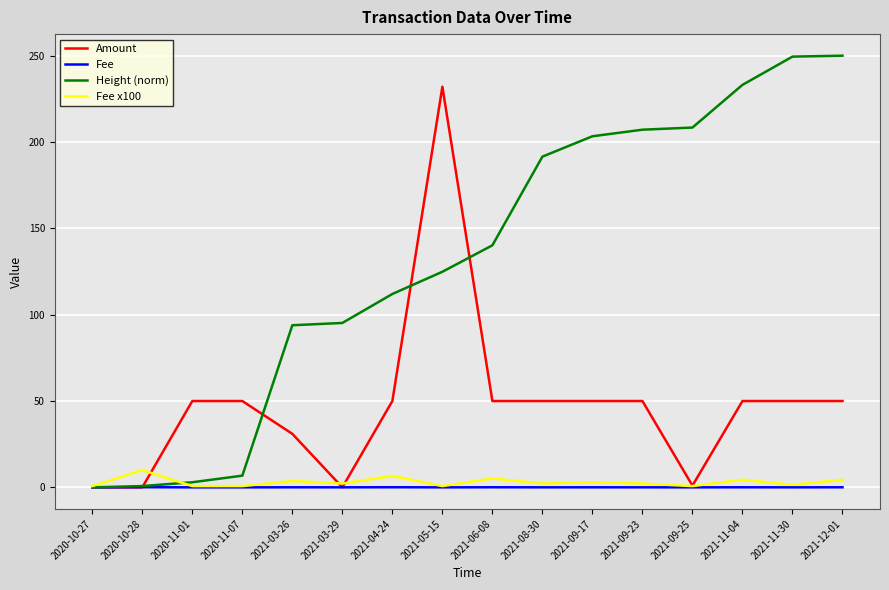

What is the spread (max minus min) of values at 2020-11-07?

50.0